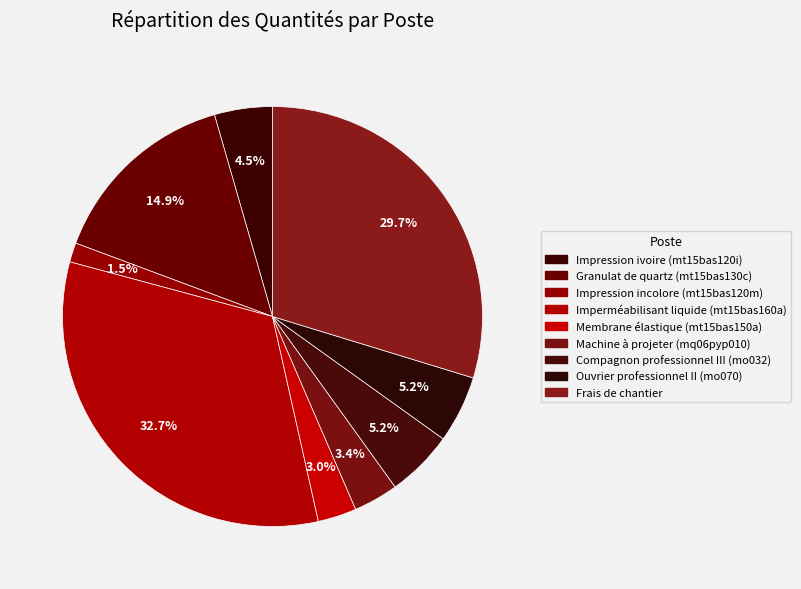

True or false: Imperméabilisant liquide (mt15bas160a) accounts for 33% of the total.

True